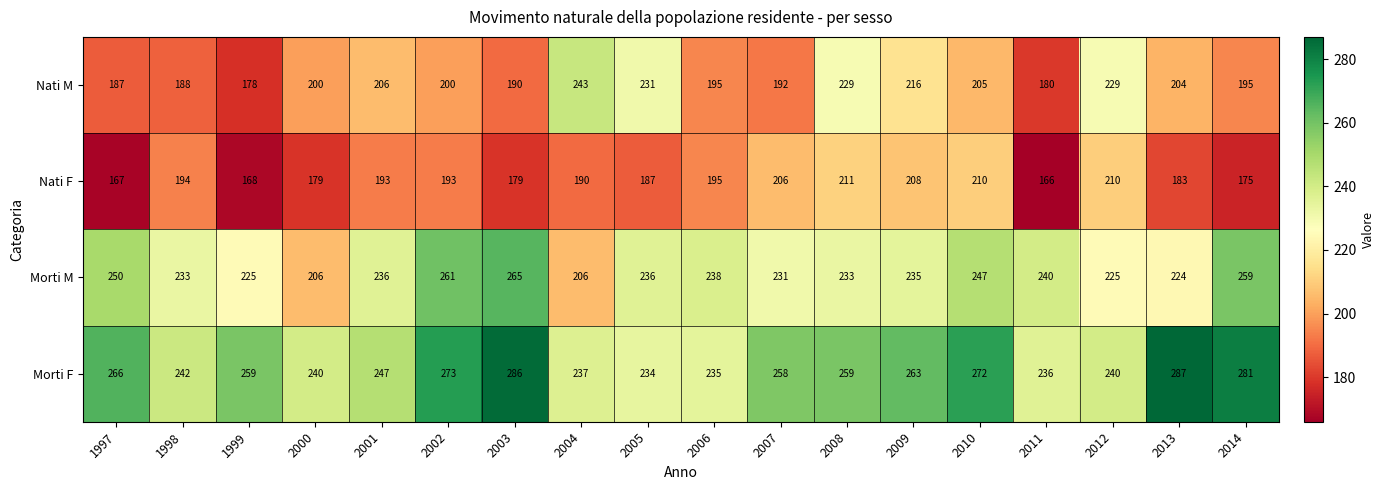

Which series has the largest range (max minus min)?

Nati M